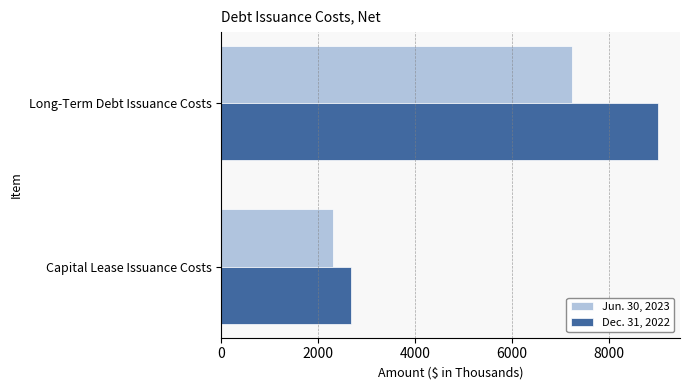

What is the average value of the Jun. 30, 2023 series?

4770